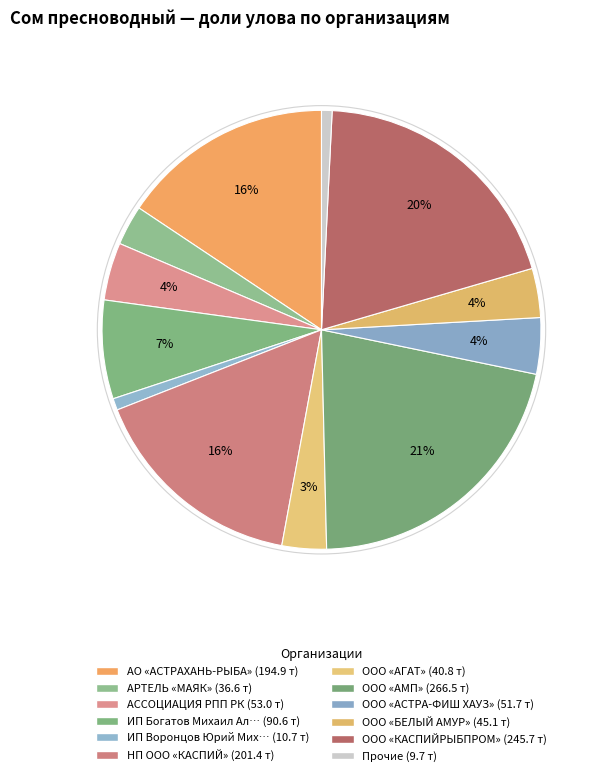

How many segments does this pie chart have?

12